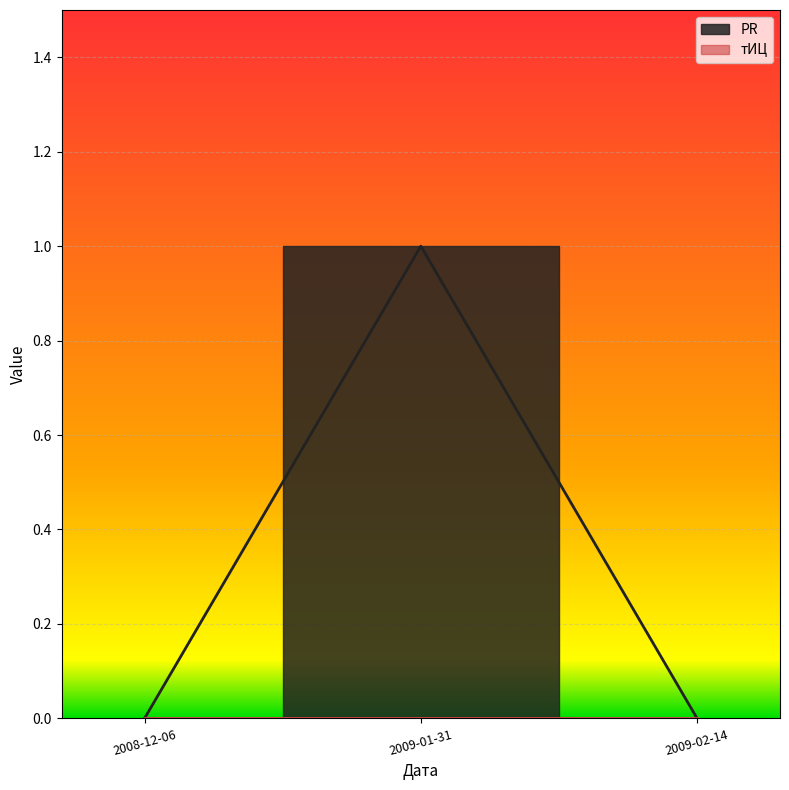

What is the maximum value shown in the chart?

1